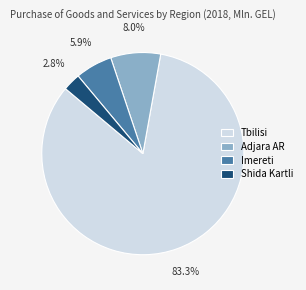

Is it true that Adjara AR is 1% of the pie?

False